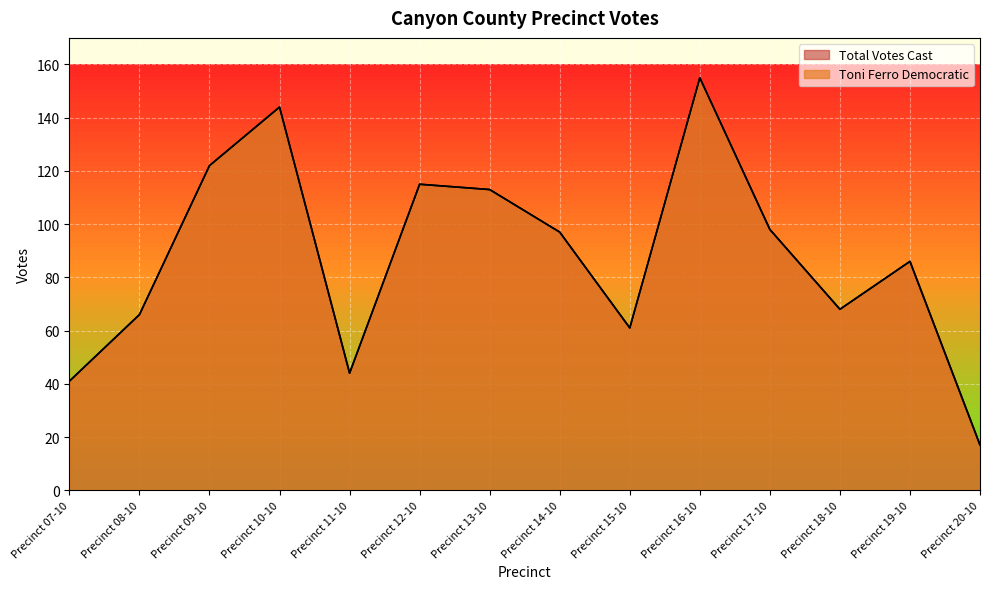

What position from the right is Precinct 11-10?

10